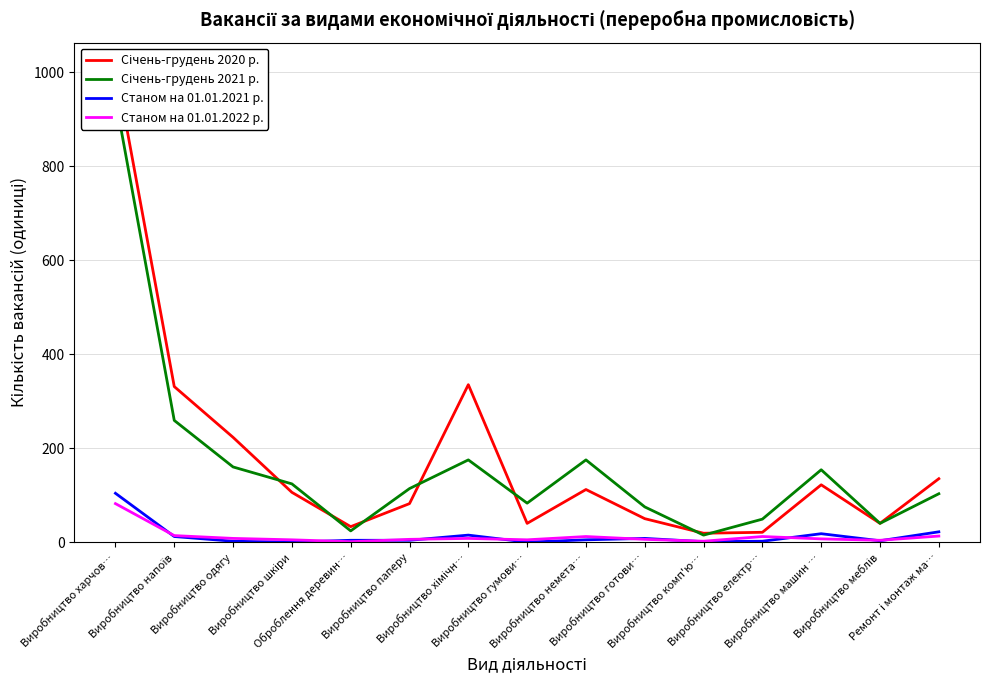

What is the sum of all Січень-грудень 2020 р. values?

2661